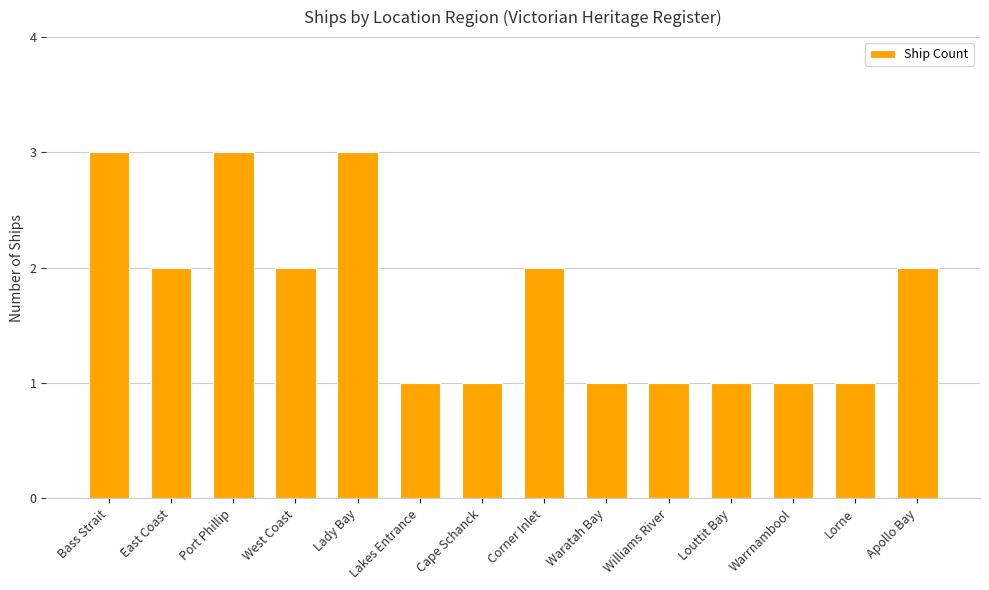

What is the ratio of the value at Louttit Bay to the value at Warrnambool?

1.0